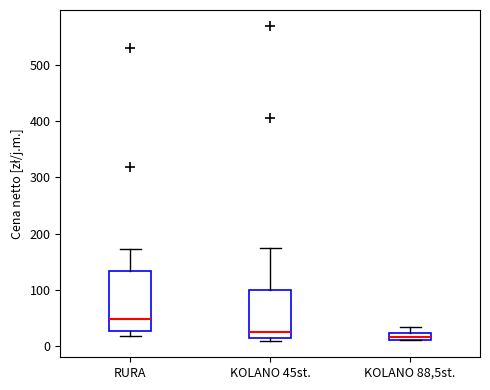

Which box has the highest median line?

RURA